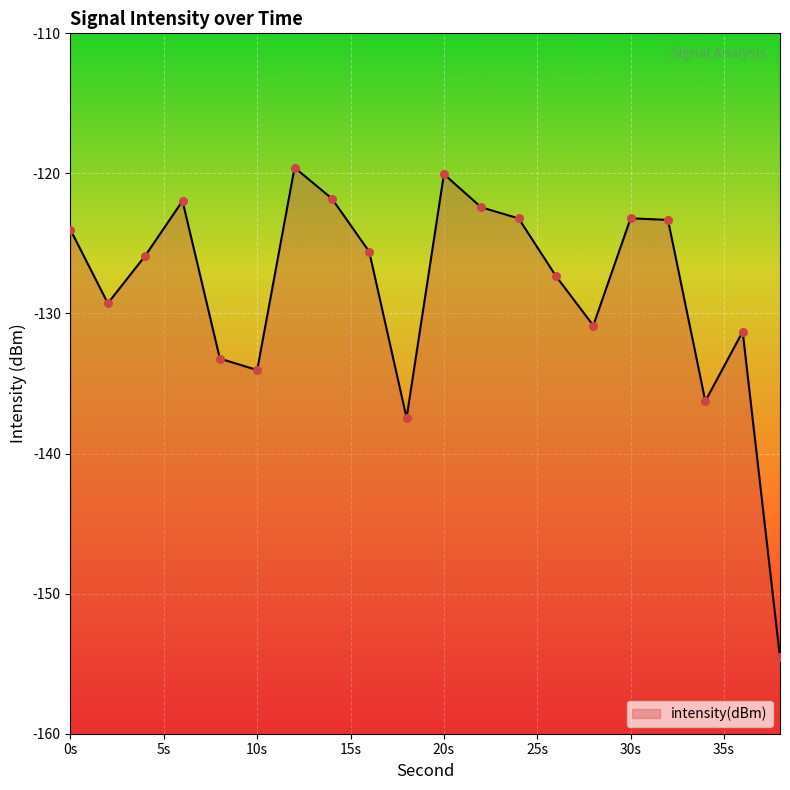

Between 16 and 28, which is larger?

16